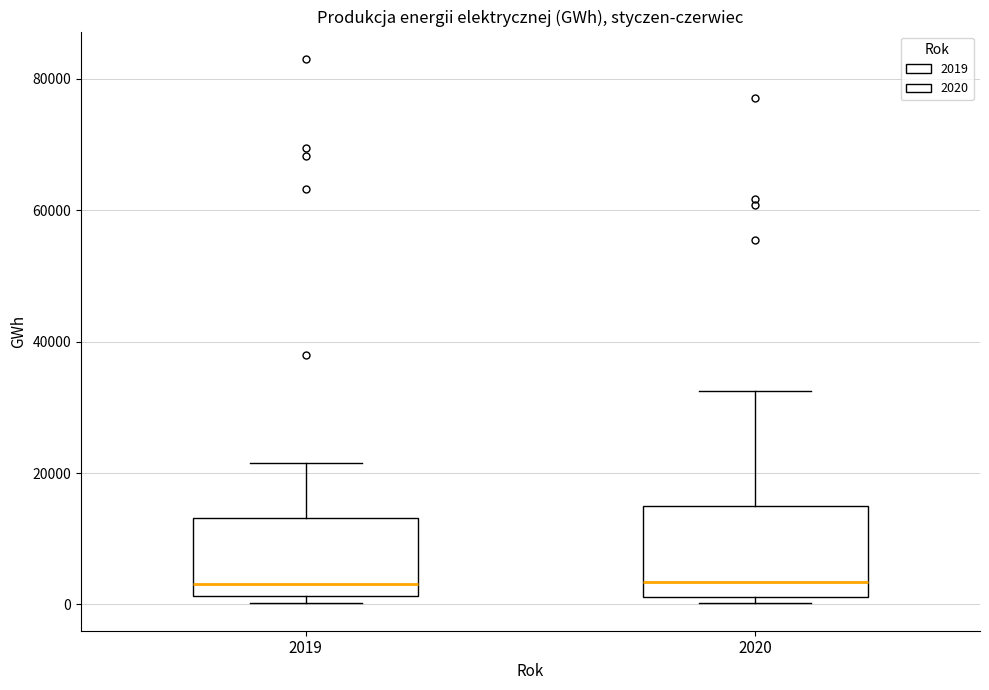

Where does the upper whisker of the box at x = 2020 end on the y-axis? The values are not printed on the chart, so give them approximately, as read against the axis.

32000